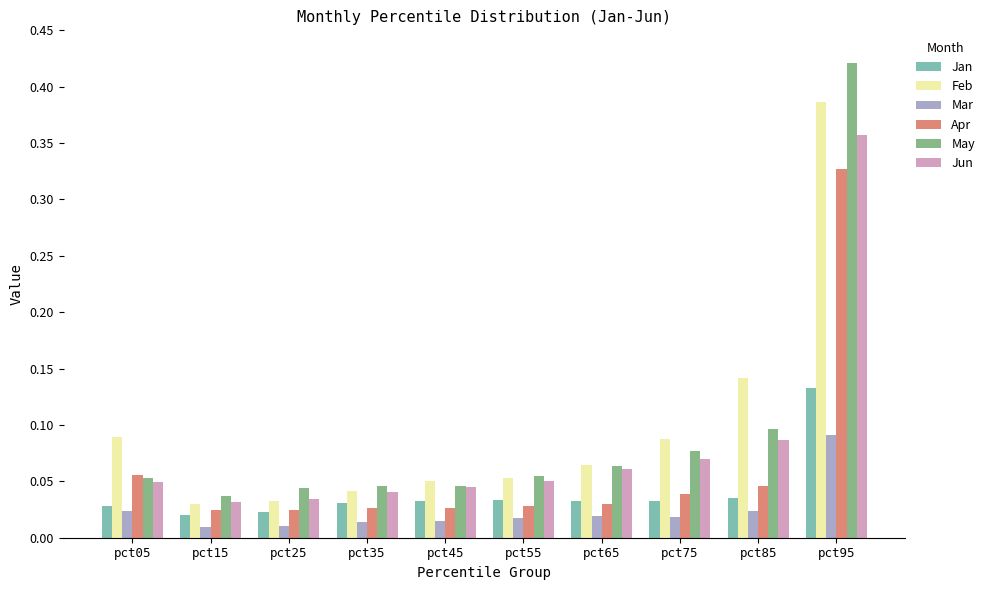

Count the number of data series in this chart.

6